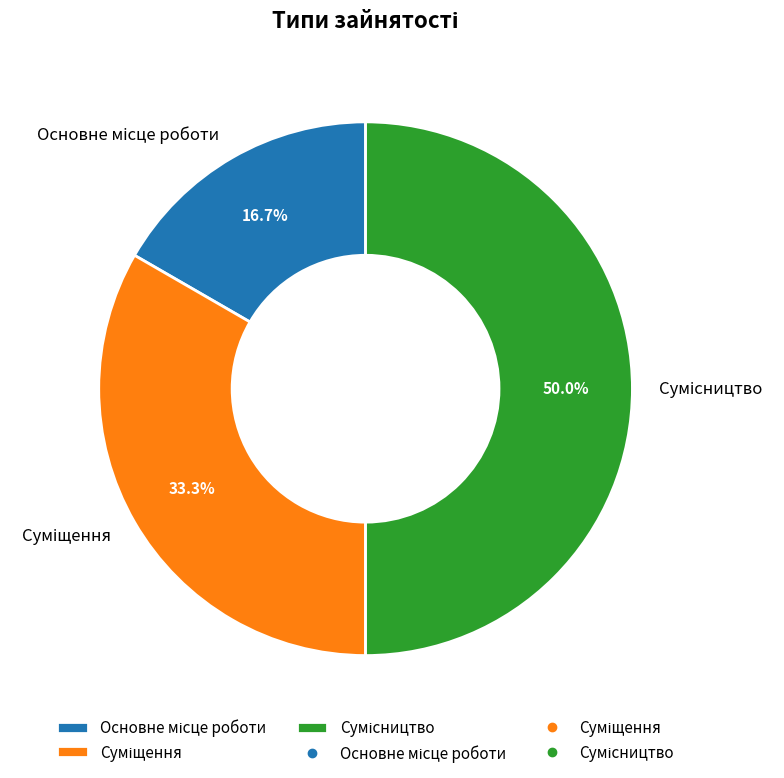

How many slices are in this pie chart?

3